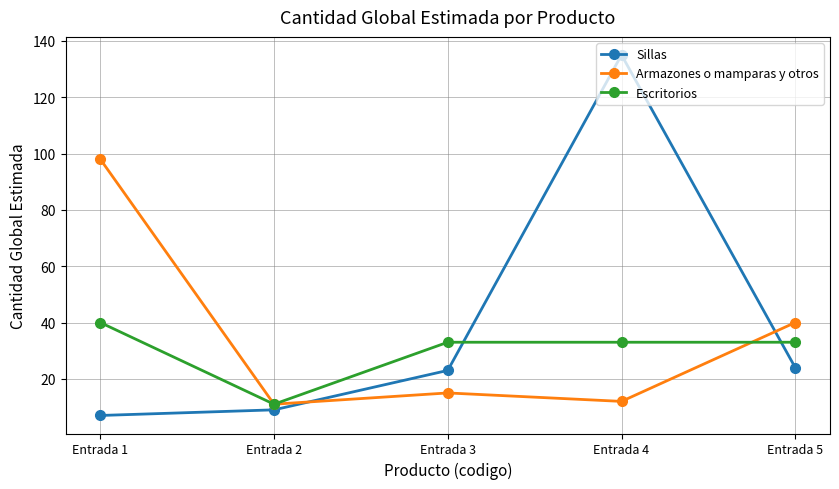

Read the Escritorios value at Entrada 3, to the nearest 10.

30